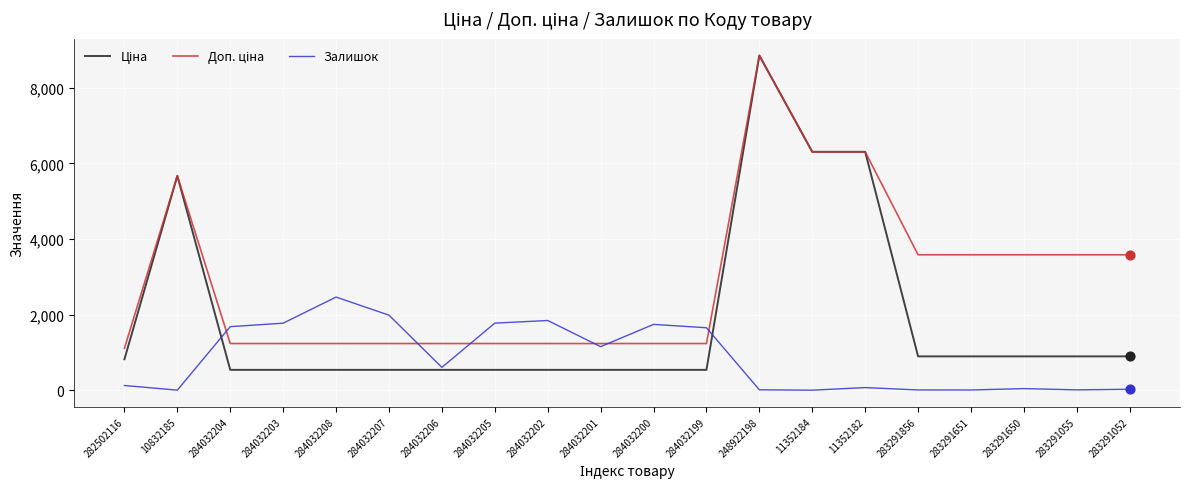

What is the highest value of the Залишок series?

2465.0